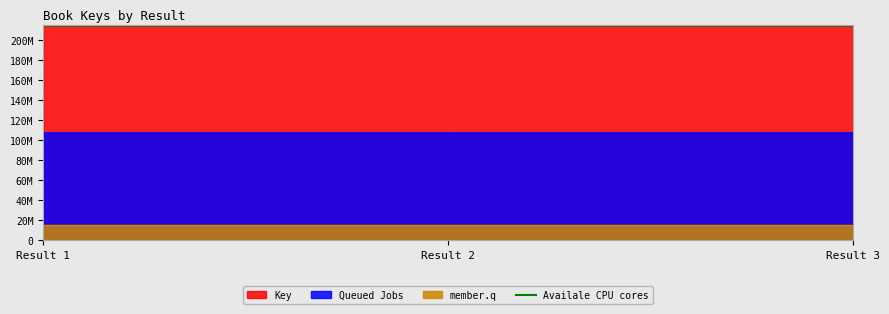

At which category does the chart reach its minimum across all series?

Result 3